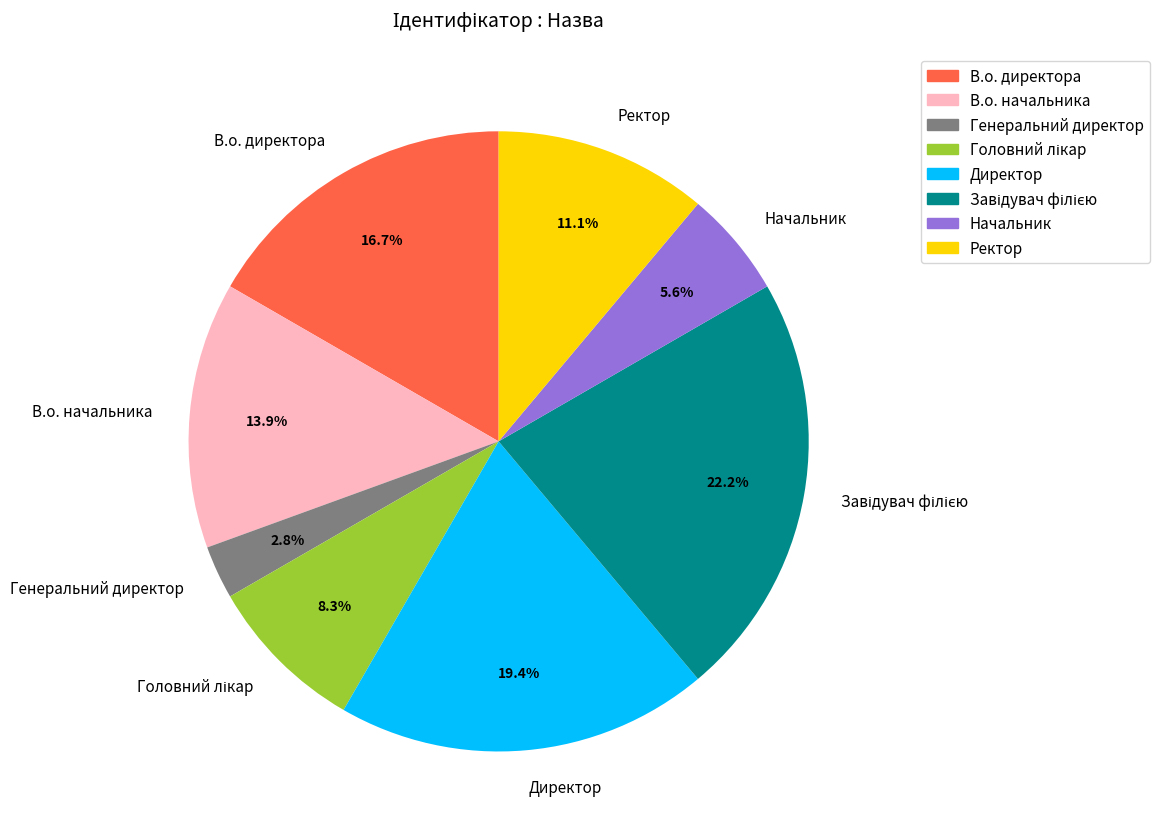

What percentage do В.о. начальника and Генеральний директор together represent?

16.7%